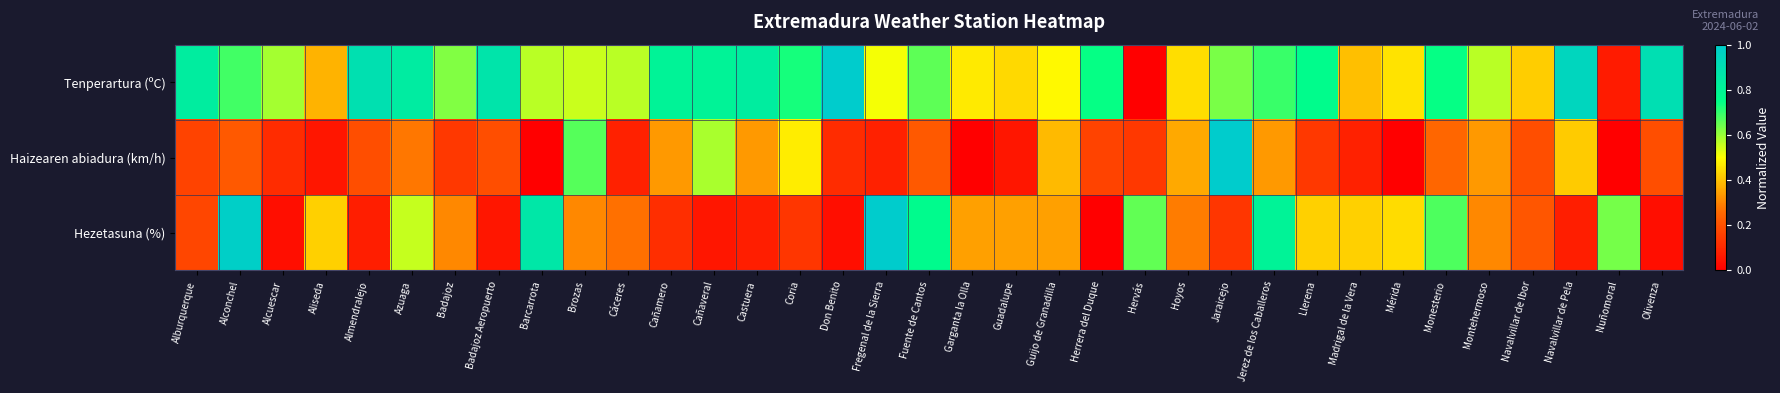

Reading left to right, what are all the values shown in this chart?

Tenperartura (ºC): Alburquerque=0.8	Alconchel=0.7	Alcuescar=0.6	Aliseda=0.4	Almendralejo=0.9	Azuaga=0.8	Badajoz=0.6	Badajoz Aeropuerto=0.9	Barcarrota=0.6	Brozas=0.6	Cáceres=0.6	Cañamero=0.8	Cañaveral=0.8	Castuera=0.8	Coria=0.7	Don Benito=1.0	Fregenal de la Sierra=0.5	Fuente de Cantos=0.7	Garganta la Olla=0.5	Guadalupe=0.4	Guijo de Granadilla=0.5	Herrera del Duque=0.7	Hervás=0.0	Hoyos=0.4	Jaraicejo=0.6	Jerez de los Caballeros=0.7	Llerena=0.8	Madrigal de la Vera=0.4	Mérida=0.5	Monesterio=0.7	Montehermoso=0.6	Navalvillar de Ibor=0.4	Navalvillar de Pela=0.9	Nuñomoral=0.1	Olivenza=0.9
Haizearen abiadura (km/h): Alburquerque=0.2	Alconchel=0.2	Alcuescar=0.1	Aliseda=0.1	Almendralejo=0.2	Azuaga=0.3	Badajoz=0.1	Badajoz Aeropuerto=0.2	Barcarrota=0.0	Brozas=0.7	Cáceres=0.1	Cañamero=0.3	Cañaveral=0.6	Castuera=0.3	Coria=0.5	Don Benito=0.1	Fregenal de la Sierra=0.1	Fuente de Cantos=0.2	Garganta la Olla=0.0	Guadalupe=0.1	Guijo de Granadilla=0.4	Herrera del Duque=0.2	Hervás=0.1	Hoyos=0.4	Jaraicejo=1.0	Jerez de los Caballeros=0.3	Llerena=0.1	Madrigal de la Vera=0.1	Mérida=0.0	Monesterio=0.2	Montehermoso=0.3	Navalvillar de Ibor=0.2	Navalvillar de Pela=0.4	Nuñomoral=0.0	Olivenza=0.2
Hezetasuna (%): Alburquerque=0.2	Alconchel=1.0	Alcuescar=0.0	Aliseda=0.4	Almendralejo=0.1	Azuaga=0.6	Badajoz=0.3	Badajoz Aeropuerto=0.1	Barcarrota=0.9	Brozas=0.3	Cáceres=0.3	Cañamero=0.1	Cañaveral=0.1	Castuera=0.1	Coria=0.1	Don Benito=0.0	Fregenal de la Sierra=1.0	Fuente de Cantos=0.8	Garganta la Olla=0.3	Guadalupe=0.3	Guijo de Granadilla=0.3	Herrera del Duque=0.0	Hervás=0.7	Hoyos=0.3	Jaraicejo=0.1	Jerez de los Caballeros=0.8	Llerena=0.4	Madrigal de la Vera=0.4	Mérida=0.4	Monesterio=0.7	Montehermoso=0.3	Navalvillar de Ibor=0.2	Navalvillar de Pela=0.1	Nuñomoral=0.6	Olivenza=0.0